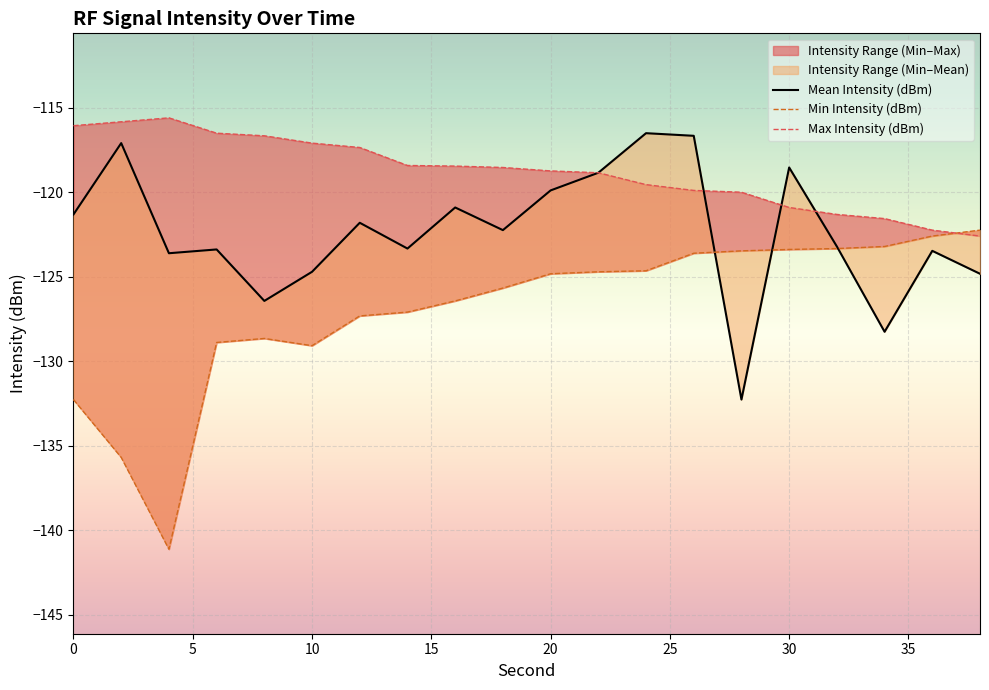

How many values in the Max Intensity (dBm) series are below -118?

13